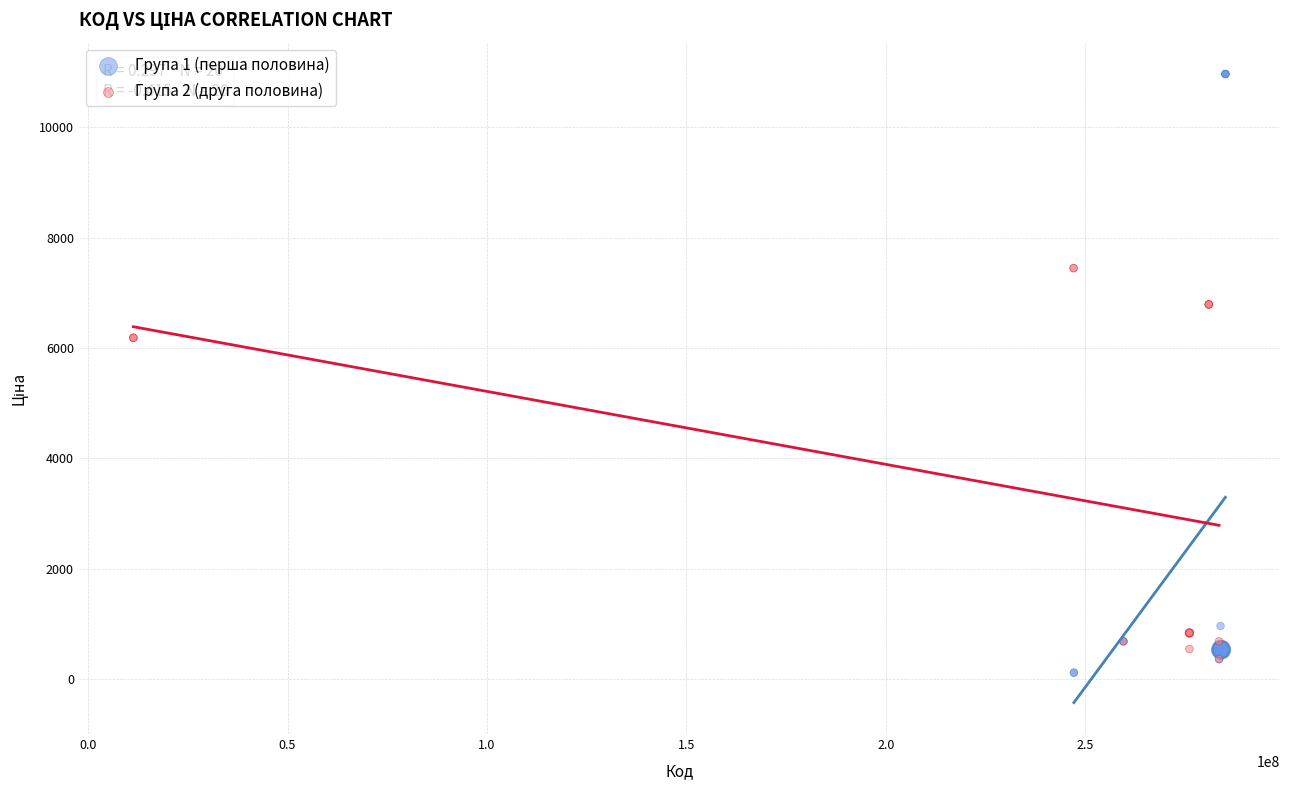

Which series contains the highest Y value?

Група 1 (перша половина)